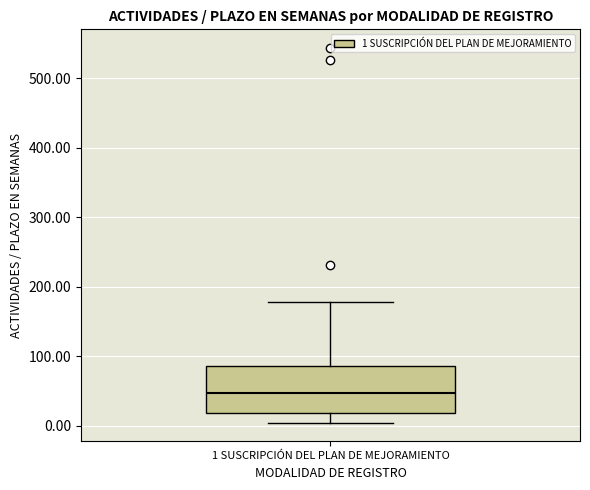

Where does the upper whisker of the box for 1 SUSCRIPCIÓN DEL PLAN DE MEJORAMIENTO end on the y-axis? The values are not printed on the chart, so give them approximately, as read against the axis.

180